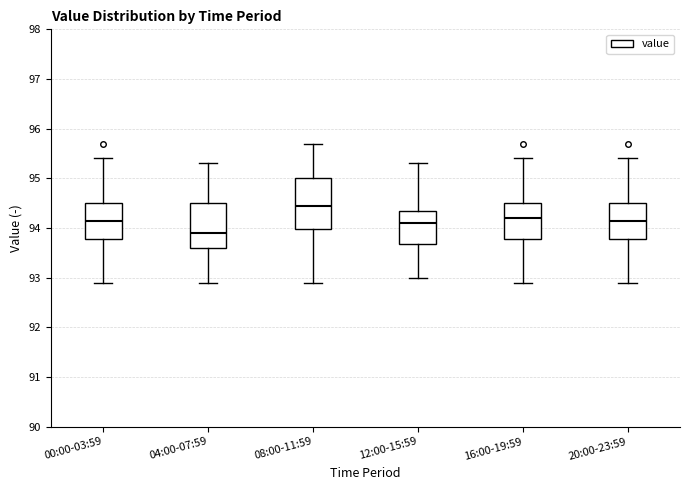

Which box's median line is the lowest?

04:00-07:59